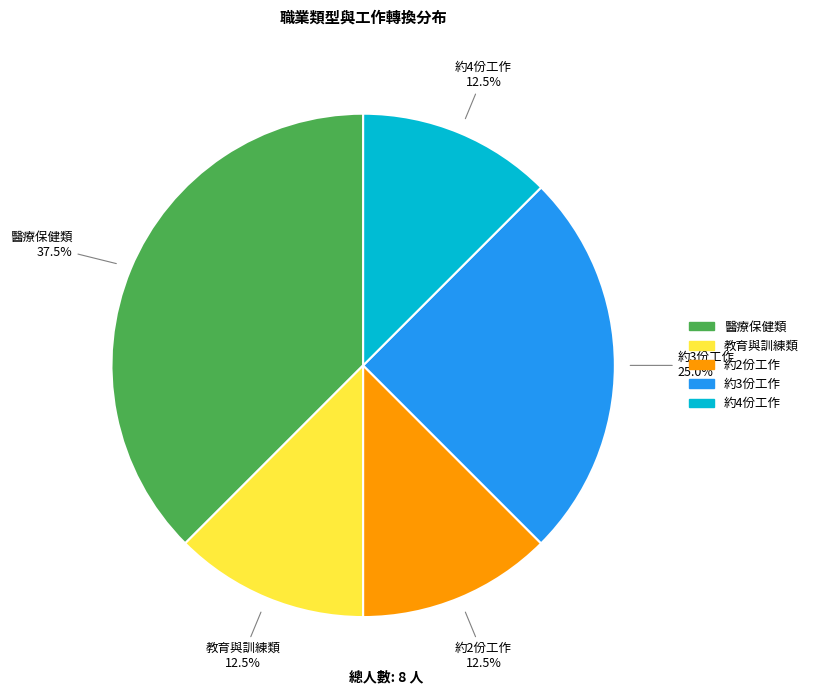

How many segments does this pie chart have?

5